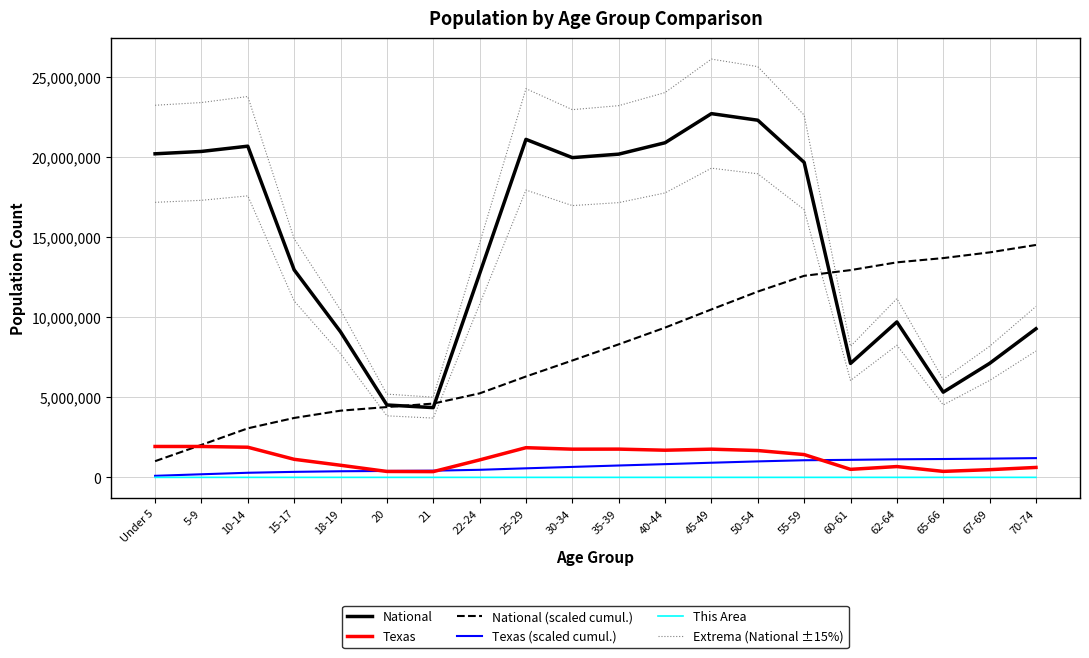

How many values in the National (scaled cumul.) series are below 8304857?

10